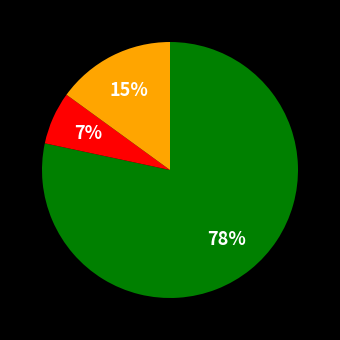

To the nearest percent, what is the average slice percentage?

33%